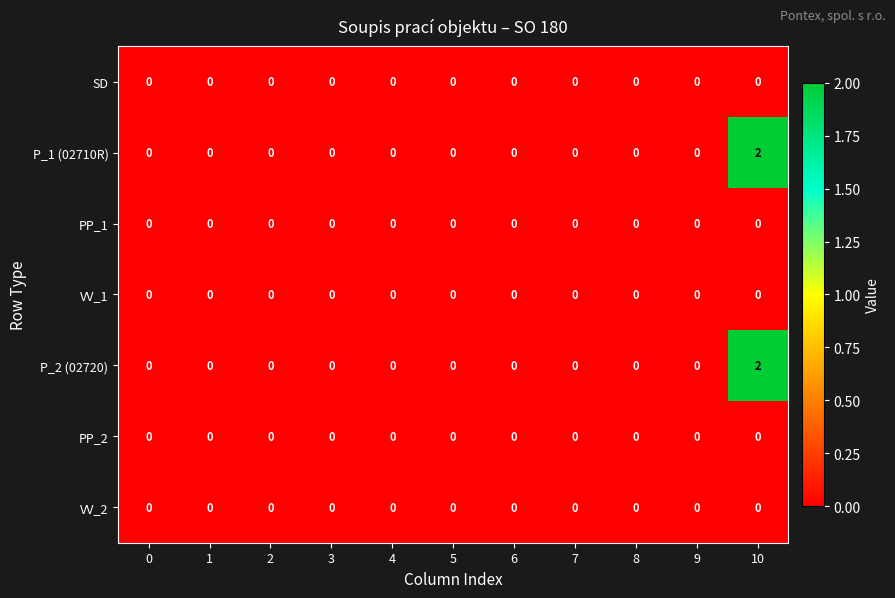

Count the P_2 (02720) values in the range 0 to 1.

10